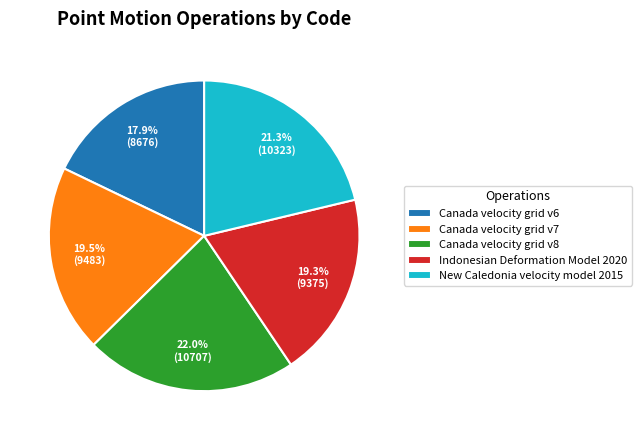

How many segments does this pie chart have?

5